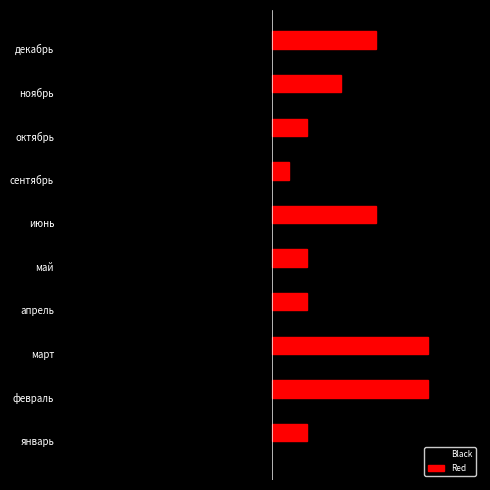

What are all the series names shown in the legend?

Black, Red